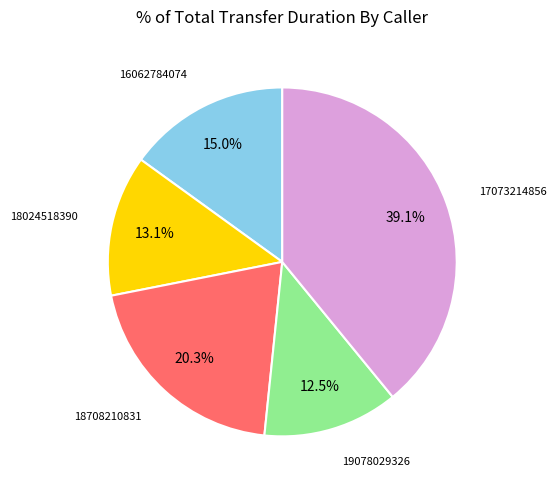

To the nearest percent, what is the average slice percentage?

20%